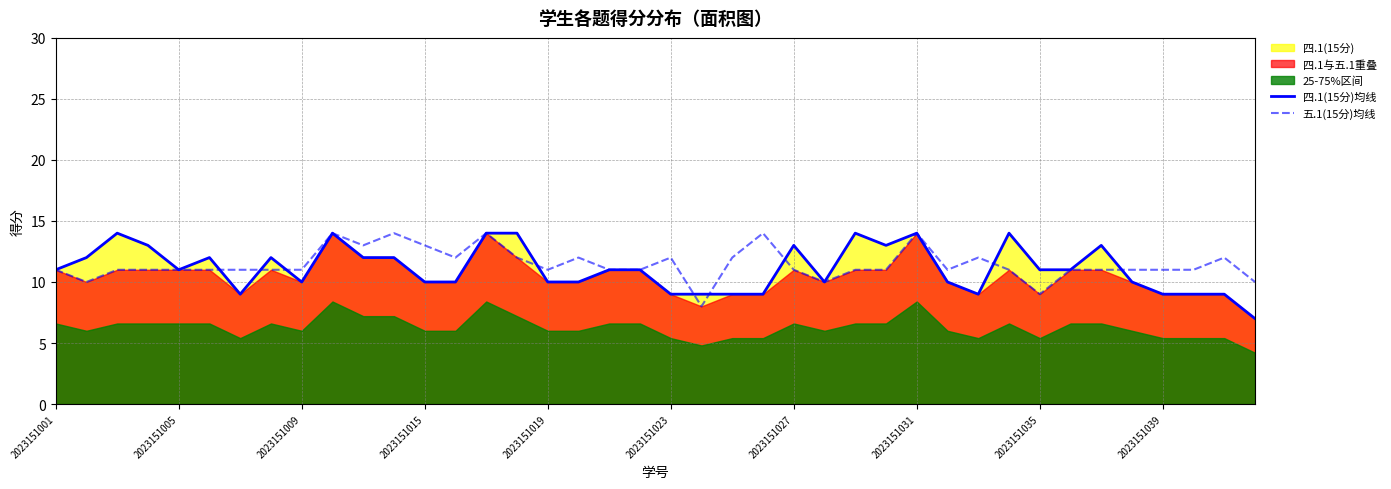

Read the 四.1(15分)均线 value at 19.

11